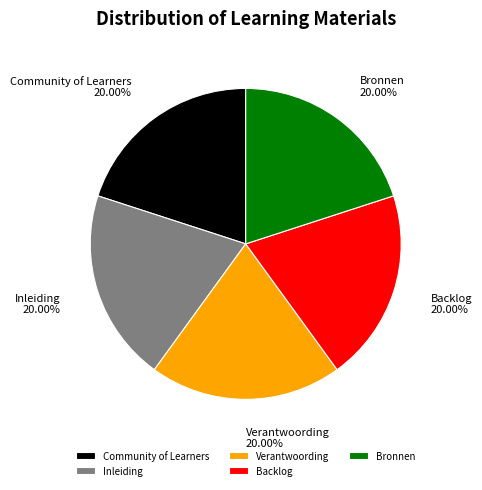

Do Verantwoording and Bronnen together represent more than half of the pie?

No